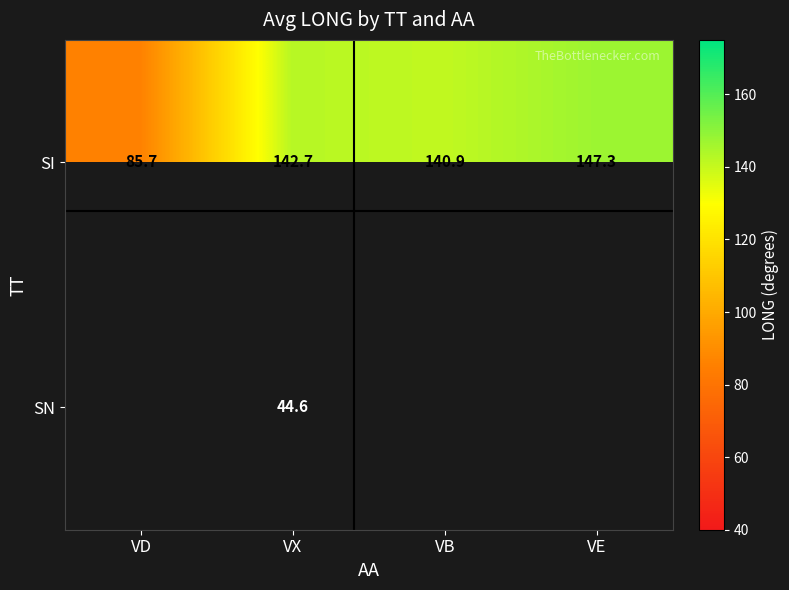

Where does the SI series first go above 142?

VX